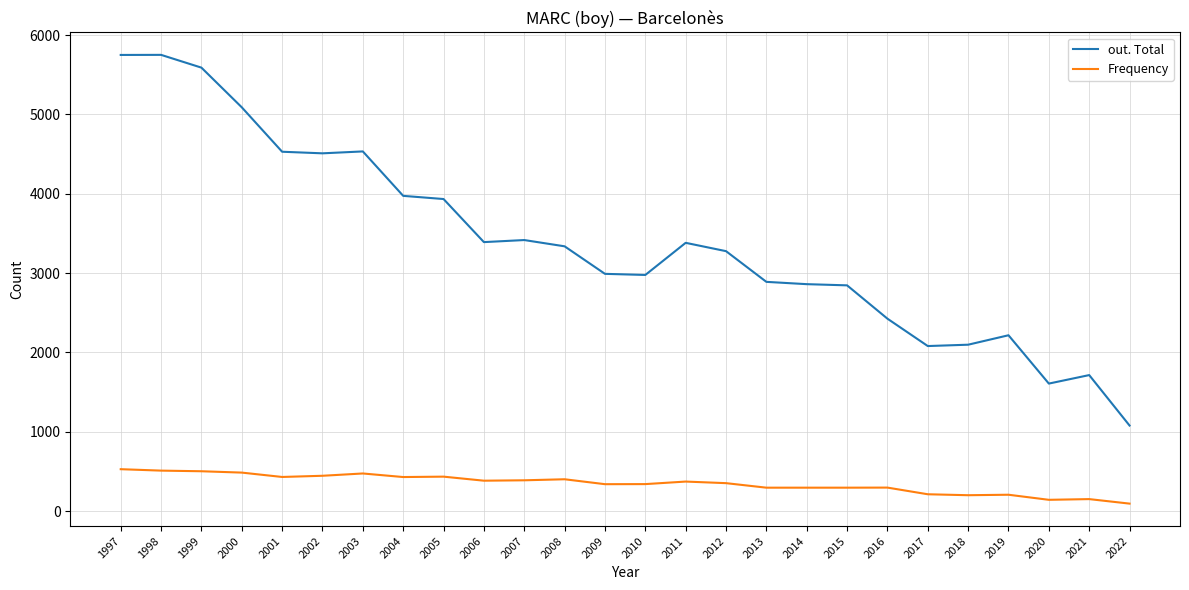

Between 2012 and 2020, which series saw the biggest shift?

out. Total